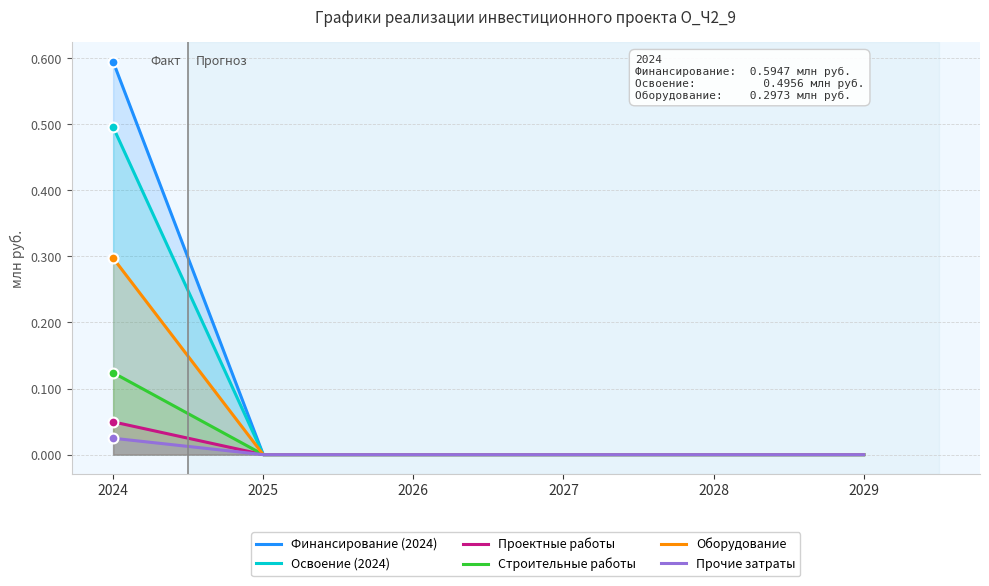

Which series reaches the maximum Y coordinate?

Финансирование (2024)